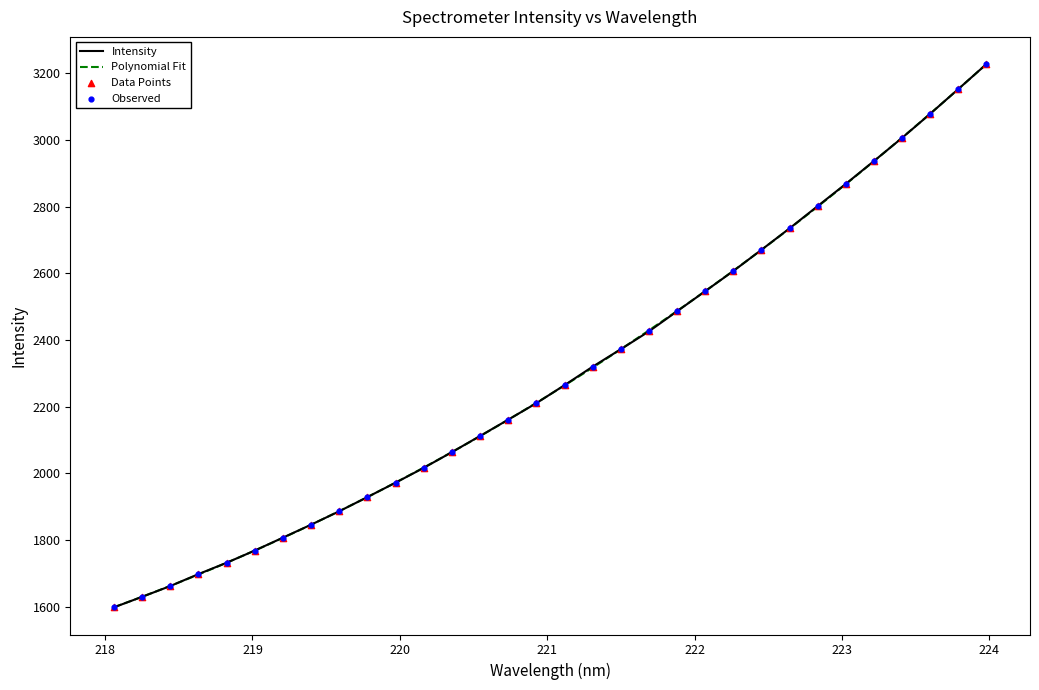

What is the change in value from 222.0721 to 223.0264?

+322.0